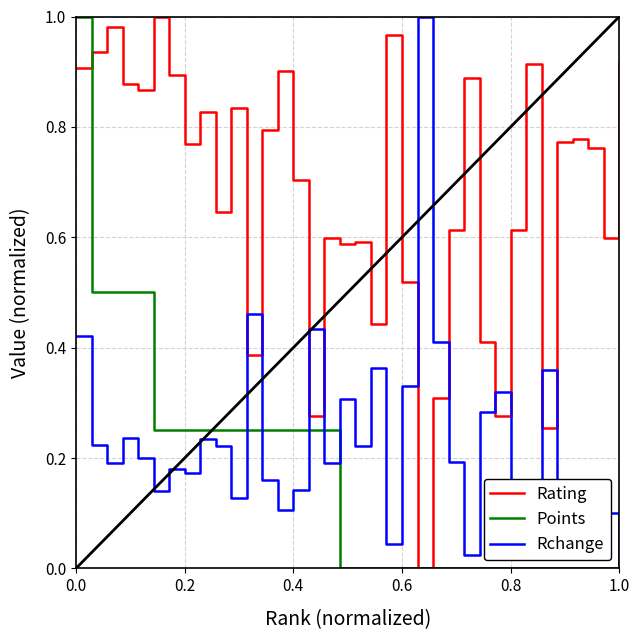

Which series ends up on top after the final intersection of Points and Rating?

Rating